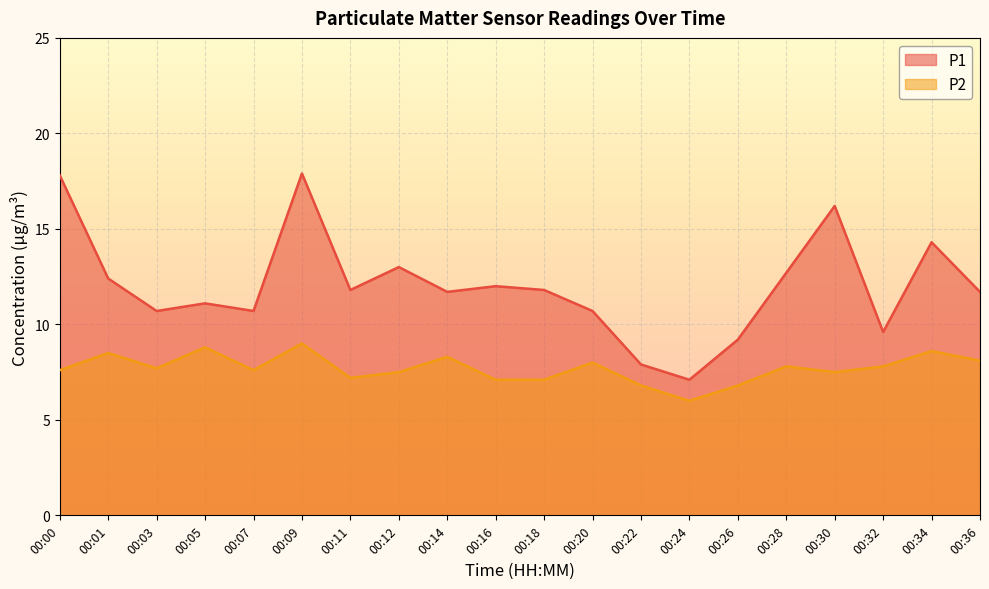

At 00:22, list the series in order from smallest to largest.

P2, P1